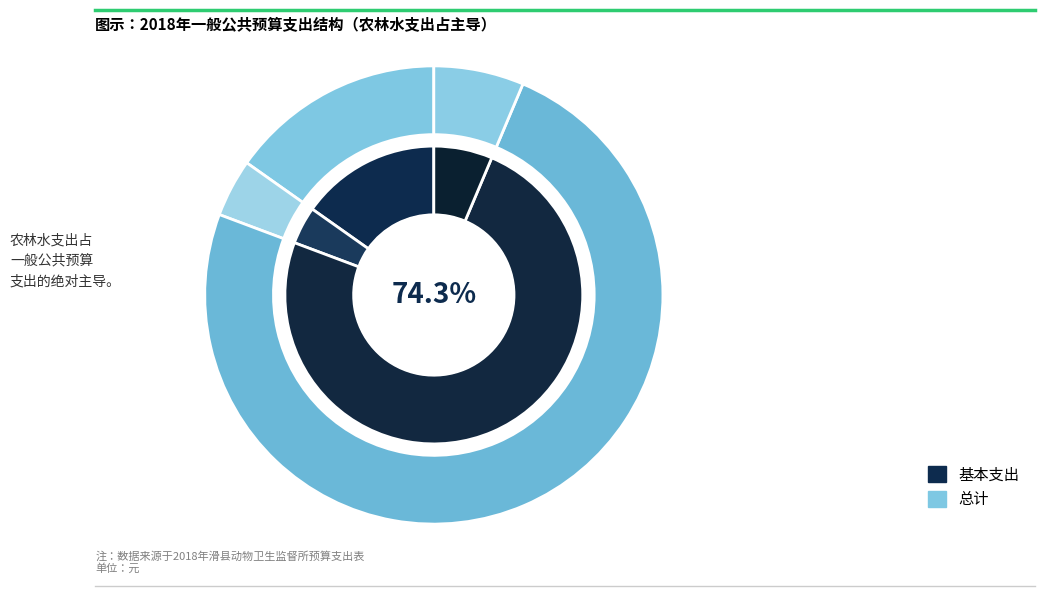

The 农林水支出 slice represents 81% of the pie. True or false?

False